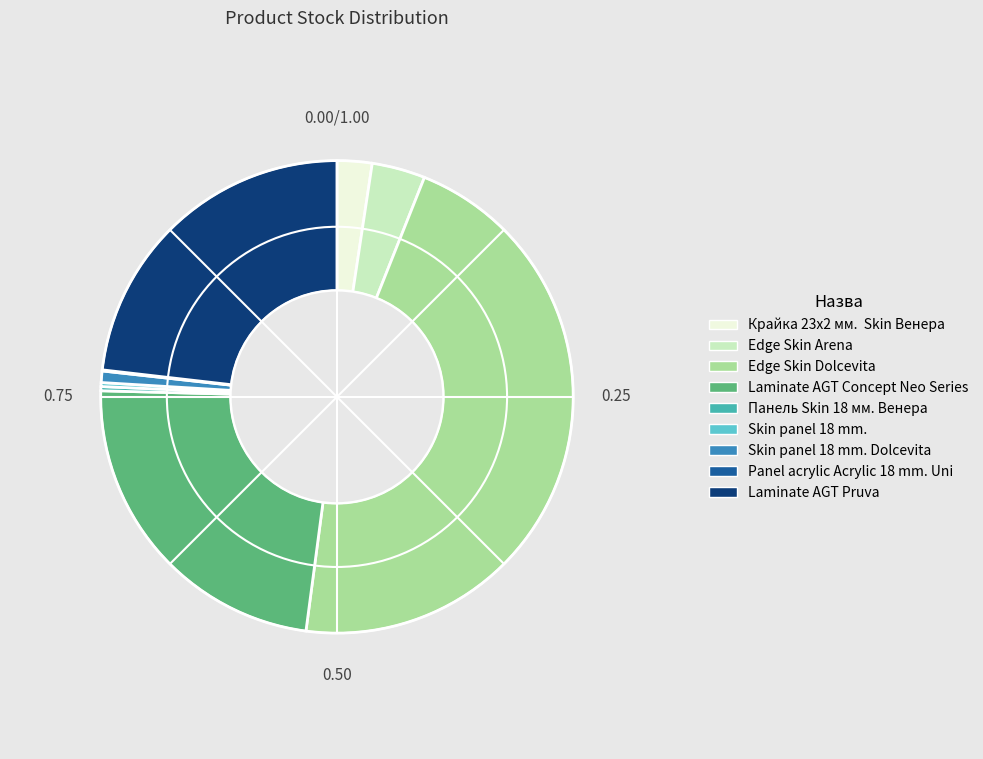

Does Laminate AGT Concept Neo Series represent more than half of the total?

No